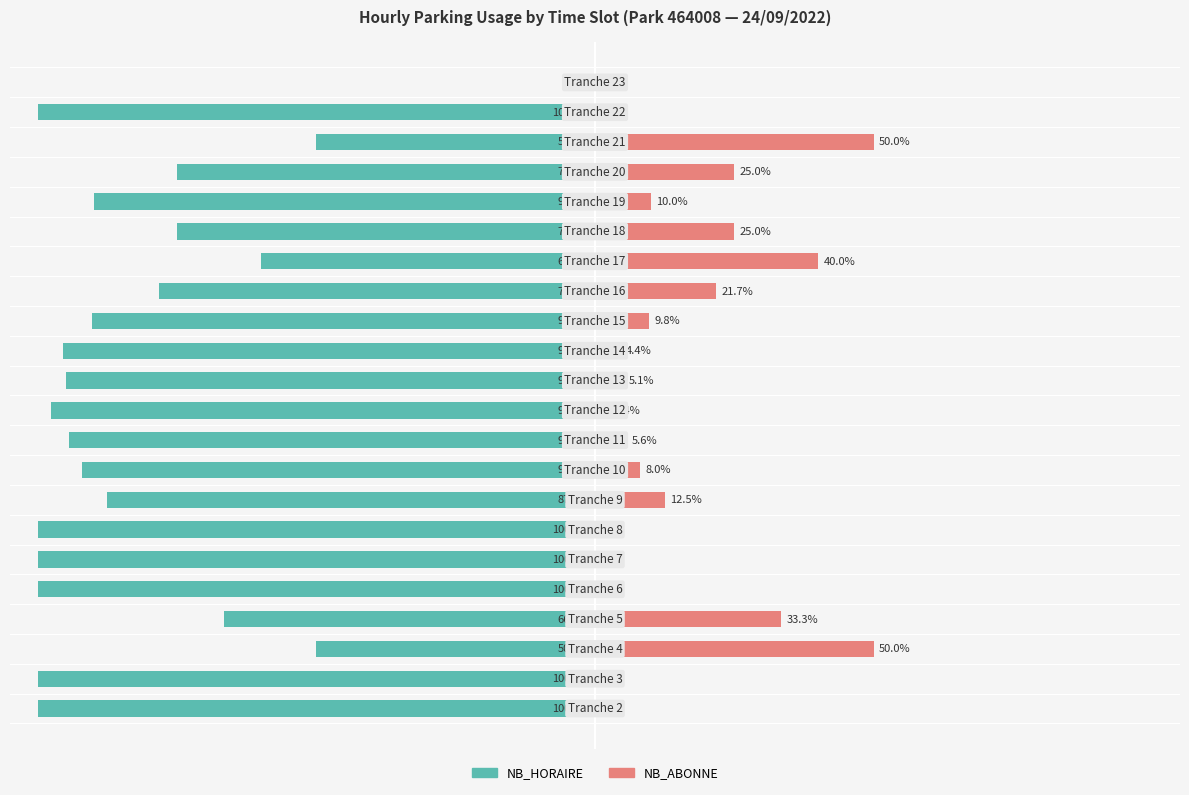

How many groups of bars are there?

22